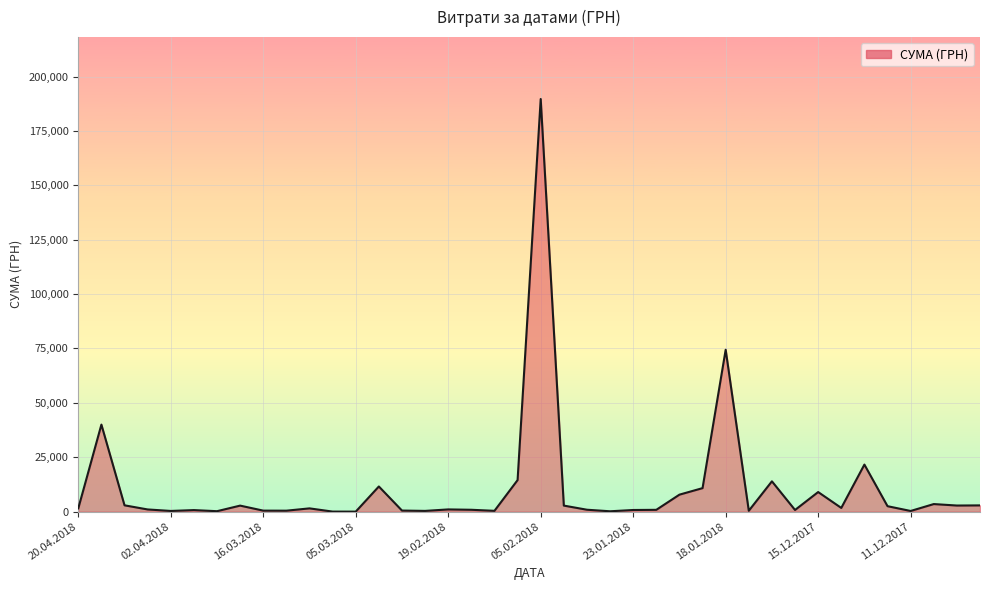

What is the difference between the maximum and minimum values?

189657.9